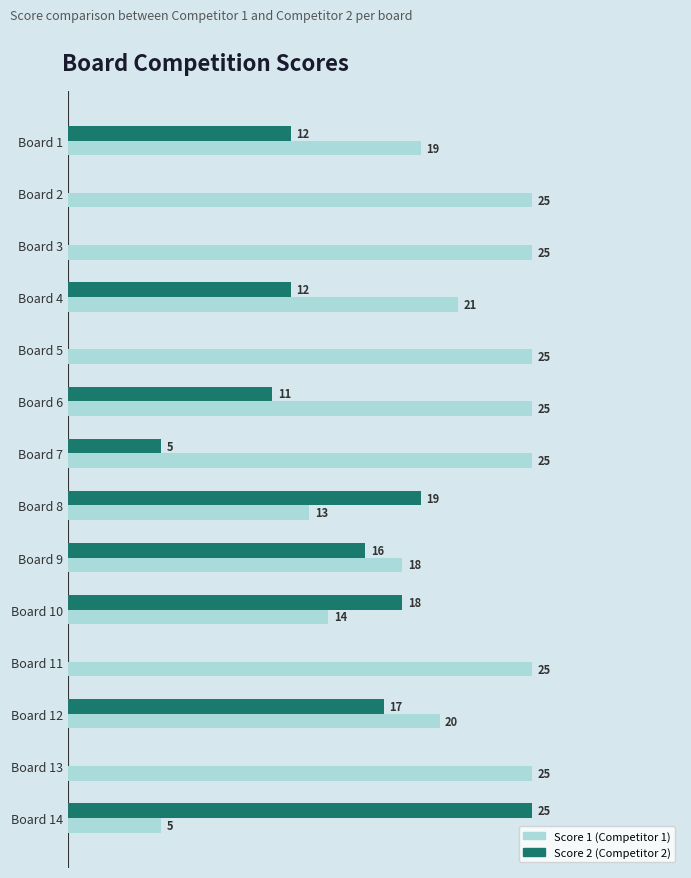

At which category is the sum across all series the highest?

Board 12